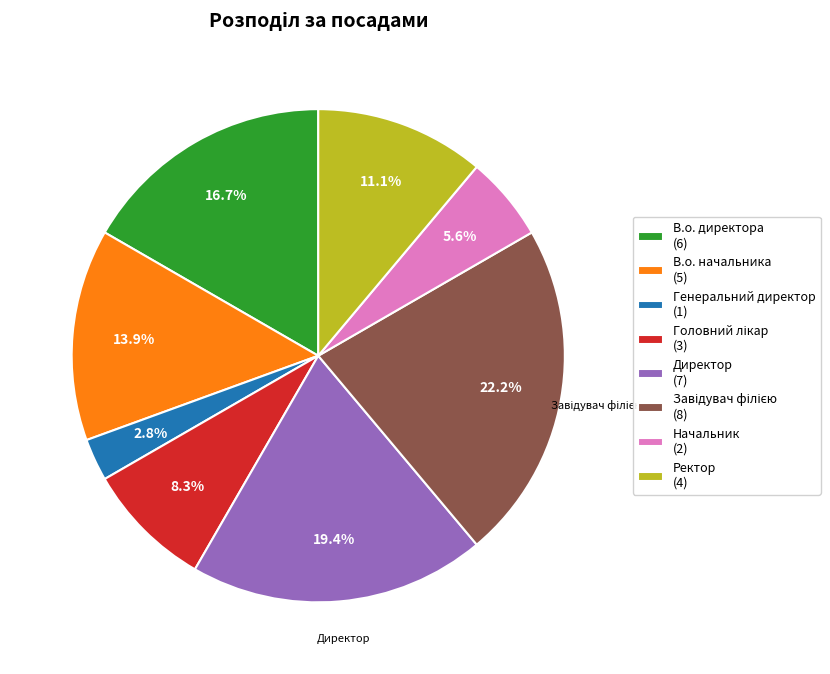

Which has a higher value, Директор (7) or Начальник (2)?

Директор (7)